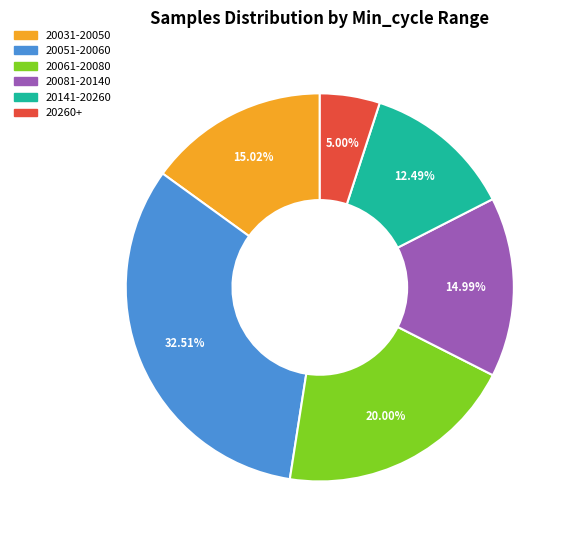

Is the sum of 20061-20080 and 20141-20260 greater than half?

No